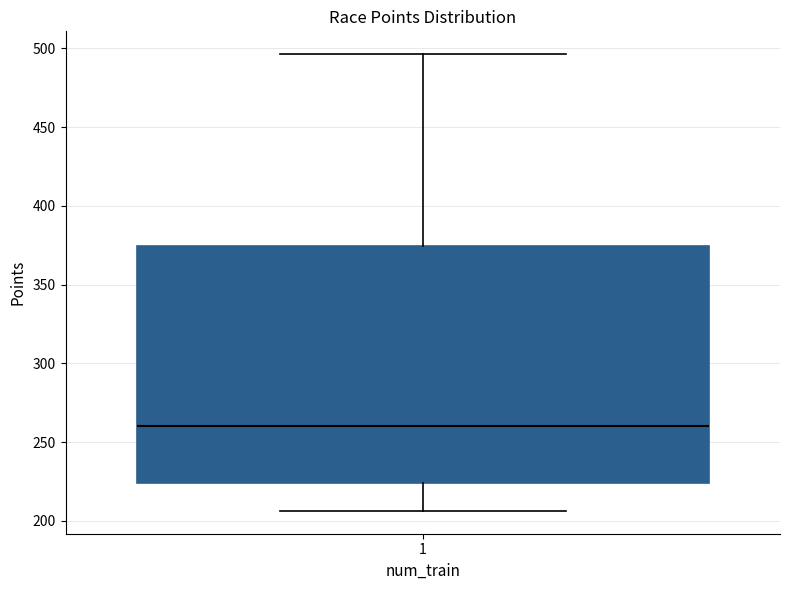

Where does the median line of the box at x = 1 sit on the y-axis? The values are not printed on the chart, so give them approximately, as read against the axis.

260